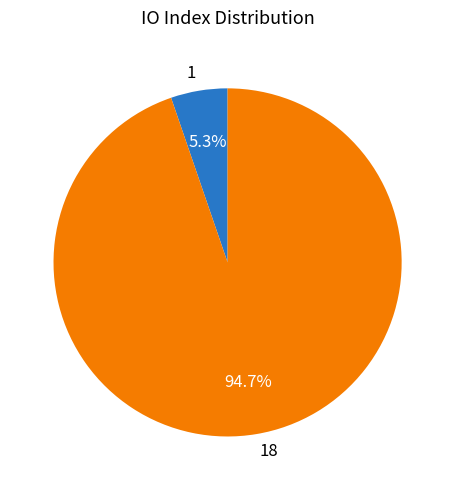

To the nearest percent, what is the combined percentage of 1 and 18?

100%